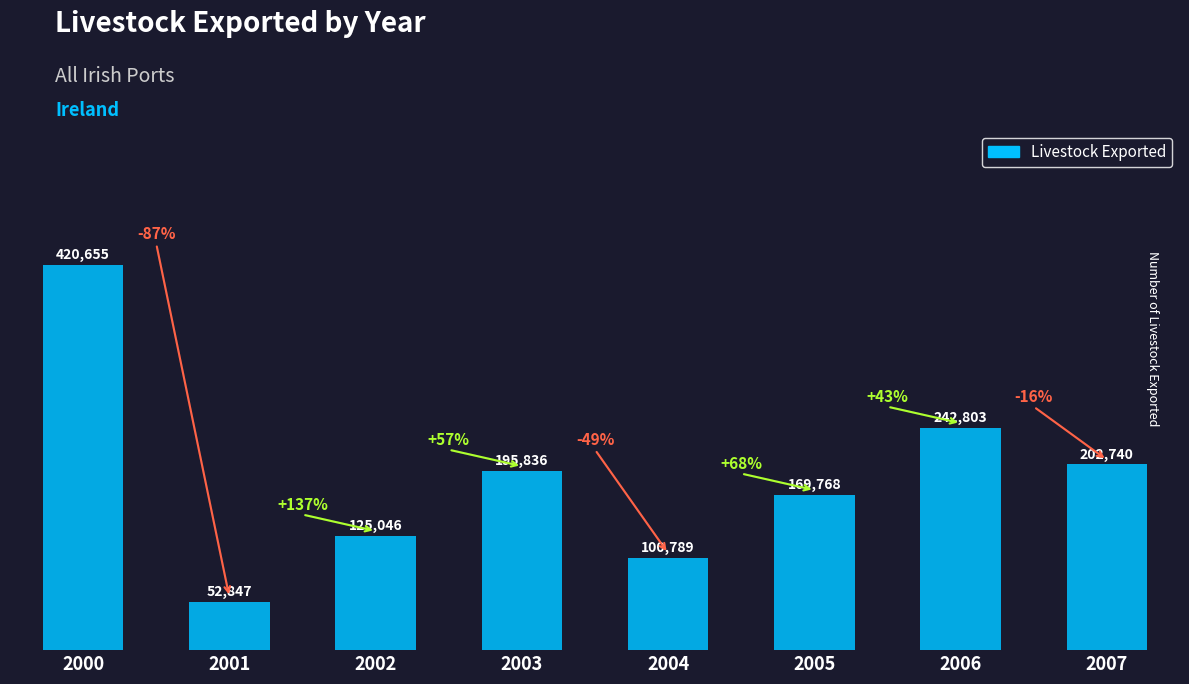

The chart shows a value of 52847 at 2001. True or false?

True